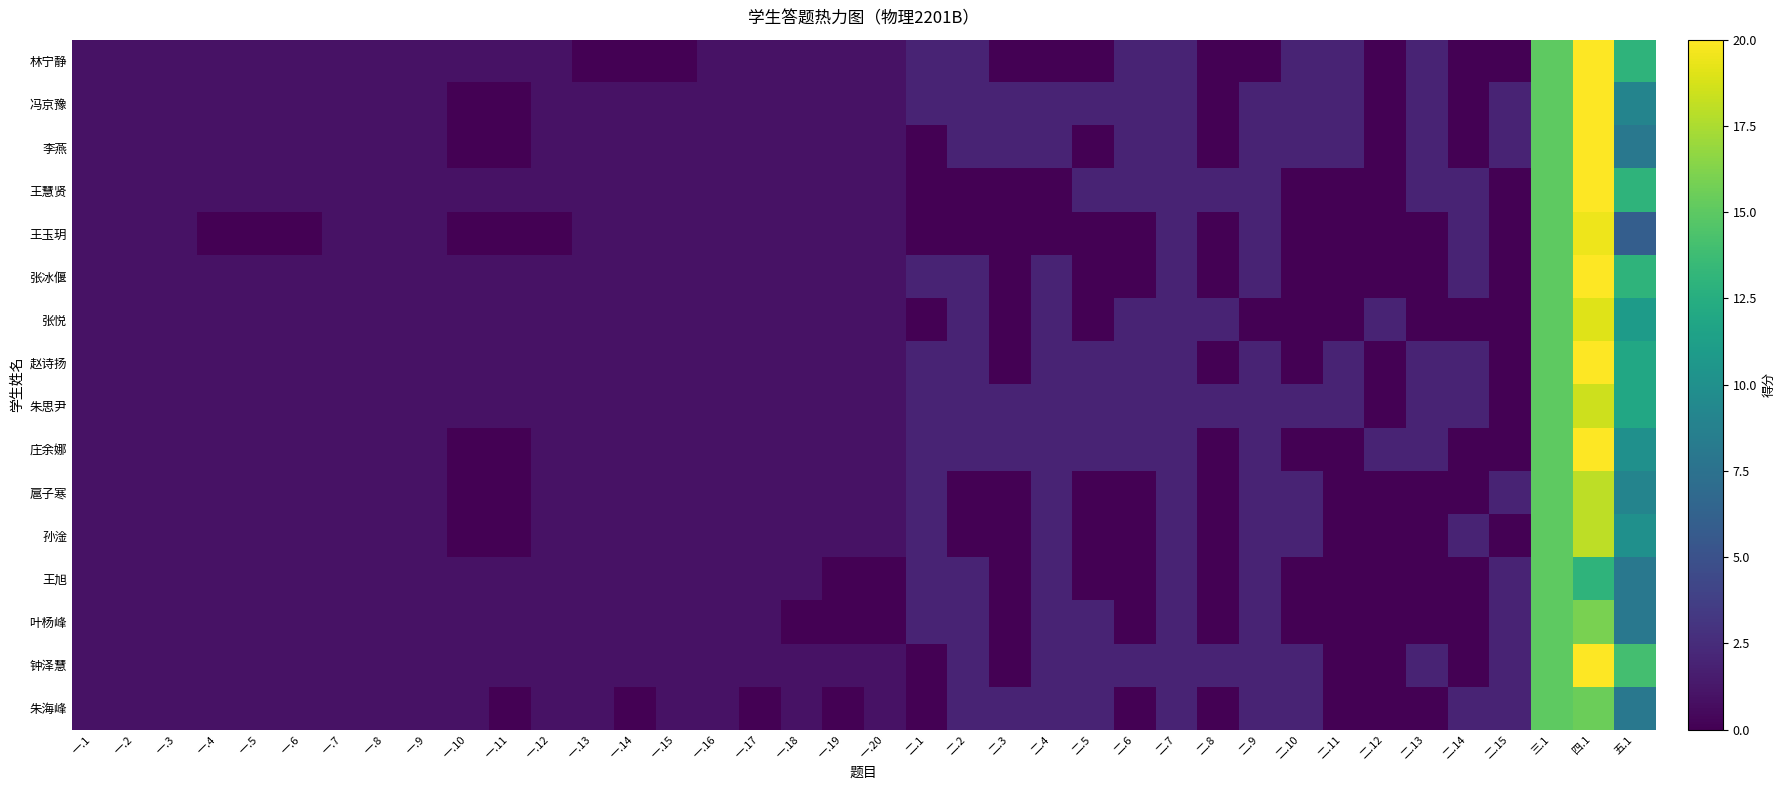

How many distinct data groups are displayed?

16